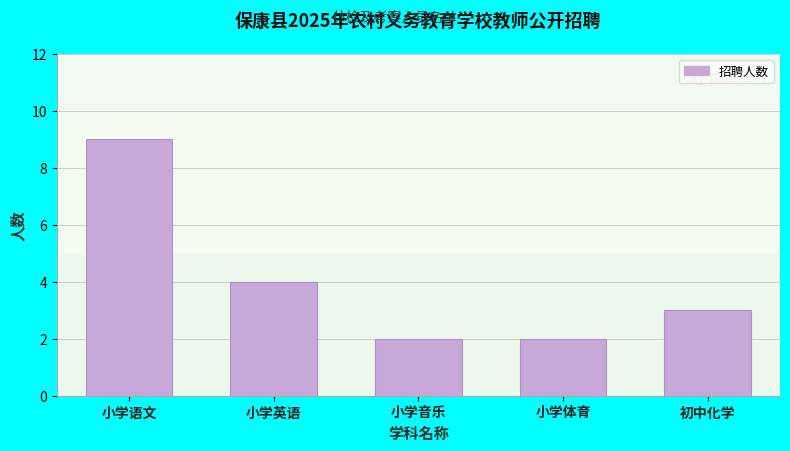

Reading left to right, what are all the values shown in this chart?

9	4	2	2	3